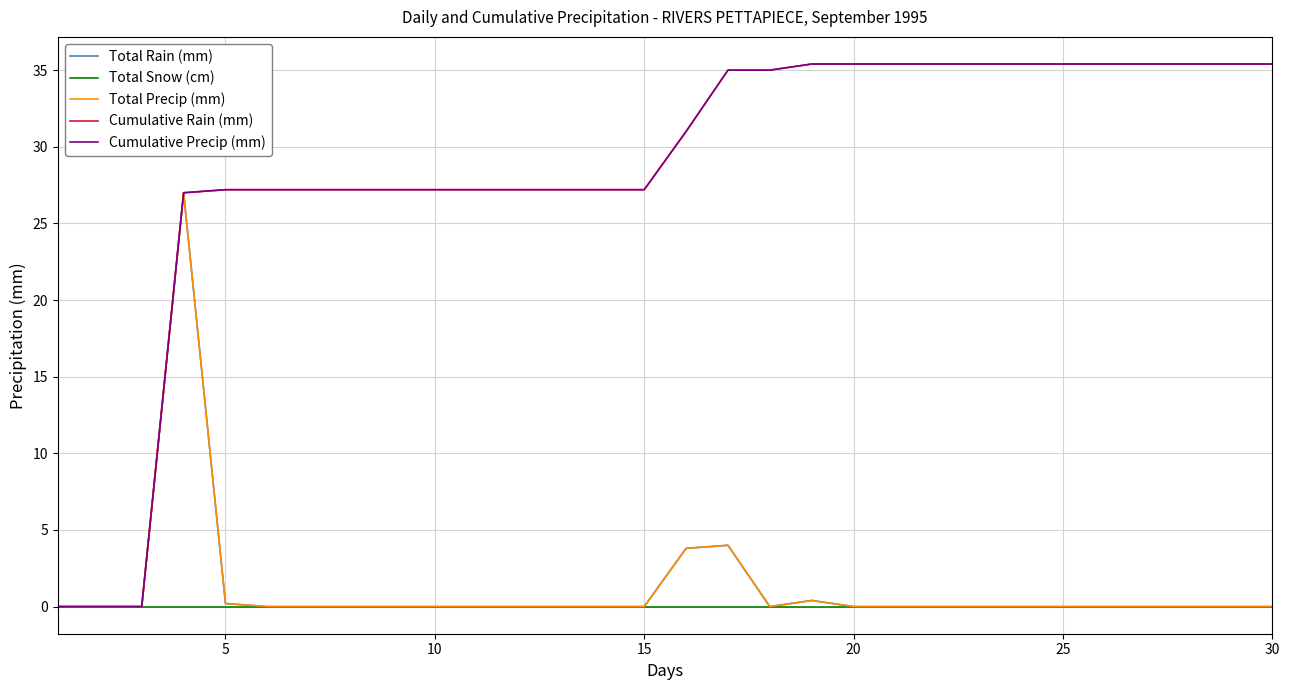

List the series in order of their peak value, lowest first.

Total Snow (cm), Total Rain (mm), Total Precip (mm), Cumulative Rain (mm), Cumulative Precip (mm)